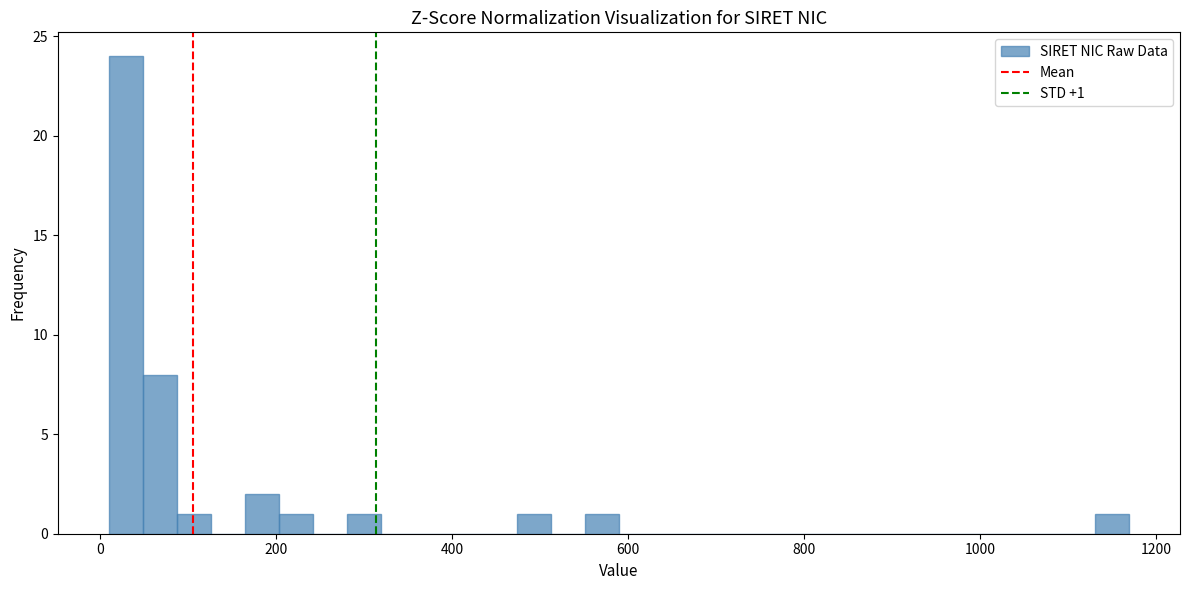

Read against the x-axis, roughly where is the centre of the tallest bar?

20